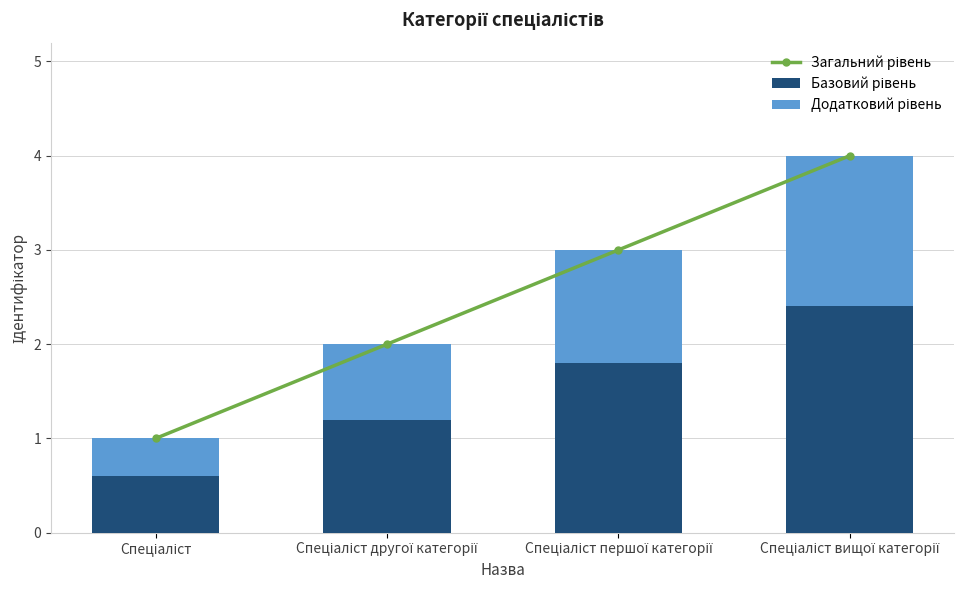

At Спеціаліст першої категорії, list the series in order from largest to smallest.

Загальний рівень, Базовий рівень, Додатковий рівень